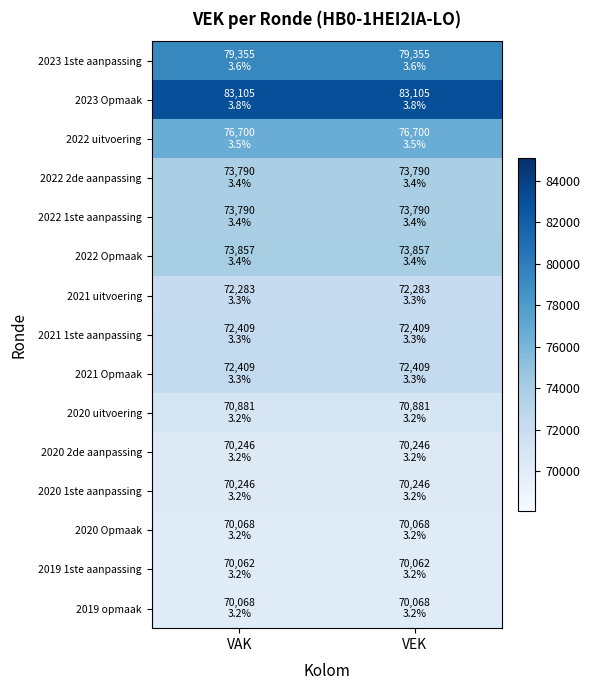

List the series in order of their peak value, lowest first.

2019 1ste aanpassing, 2020 Opmaak, 2019 opmaak, 2020 2de aanpassing, 2020 1ste aanpassing, 2020 uitvoering, 2021 uitvoering, 2021 1ste aanpassing, 2021 Opmaak, 2022 2de aanpassing, 2022 1ste aanpassing, 2022 Opmaak, 2022 uitvoering, 2023 1ste aanpassing, 2023 Opmaak